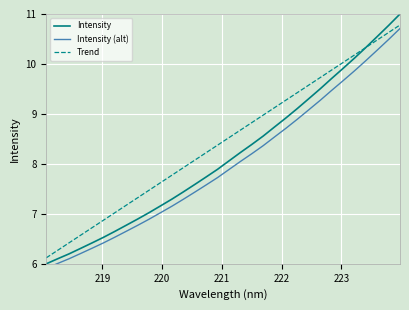

Does the chart display data point markers on the line(s)?

No